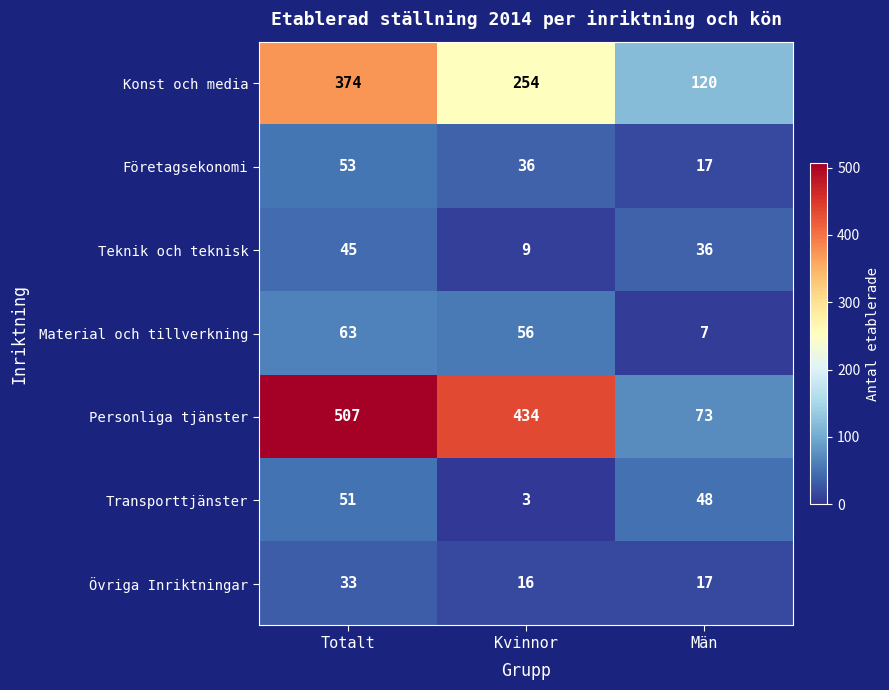

What is the difference between the Företagsekonomi values at Kvinnor and Totalt?

17